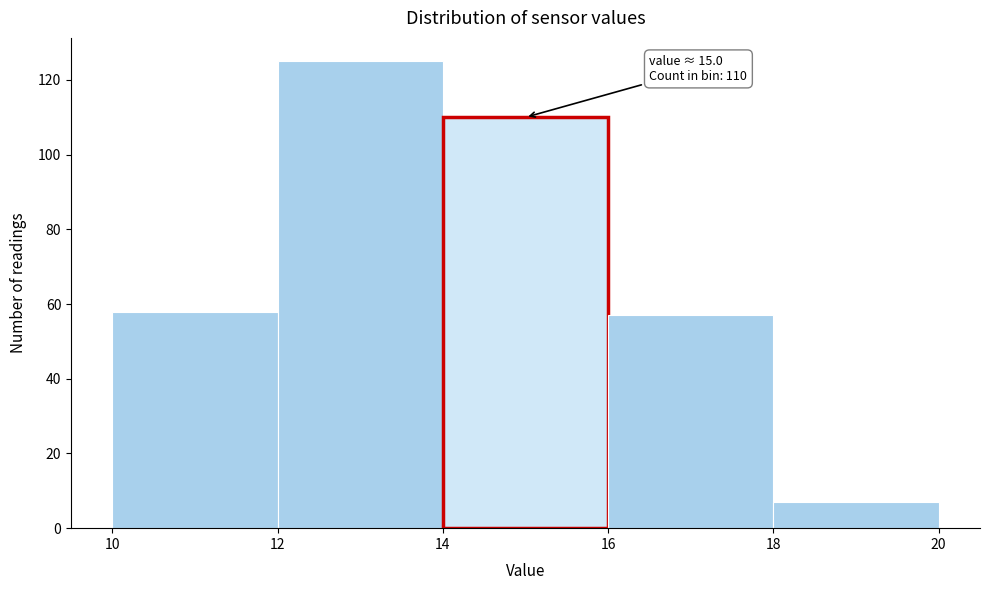

Over which range of the x-axis is the bar tallest?

12 to 14